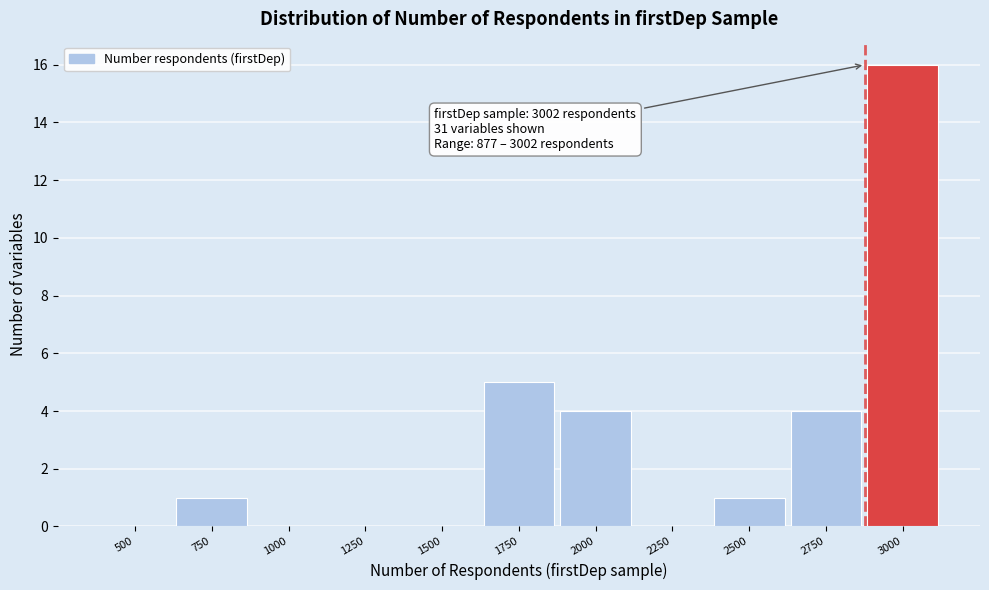

Reading right to left, list all the values displayed in this chart.

3000=16	2750=4	2500=1	2250=0	2000=4	1750=5	1500=0	1250=0	1000=0	750=1	500=0